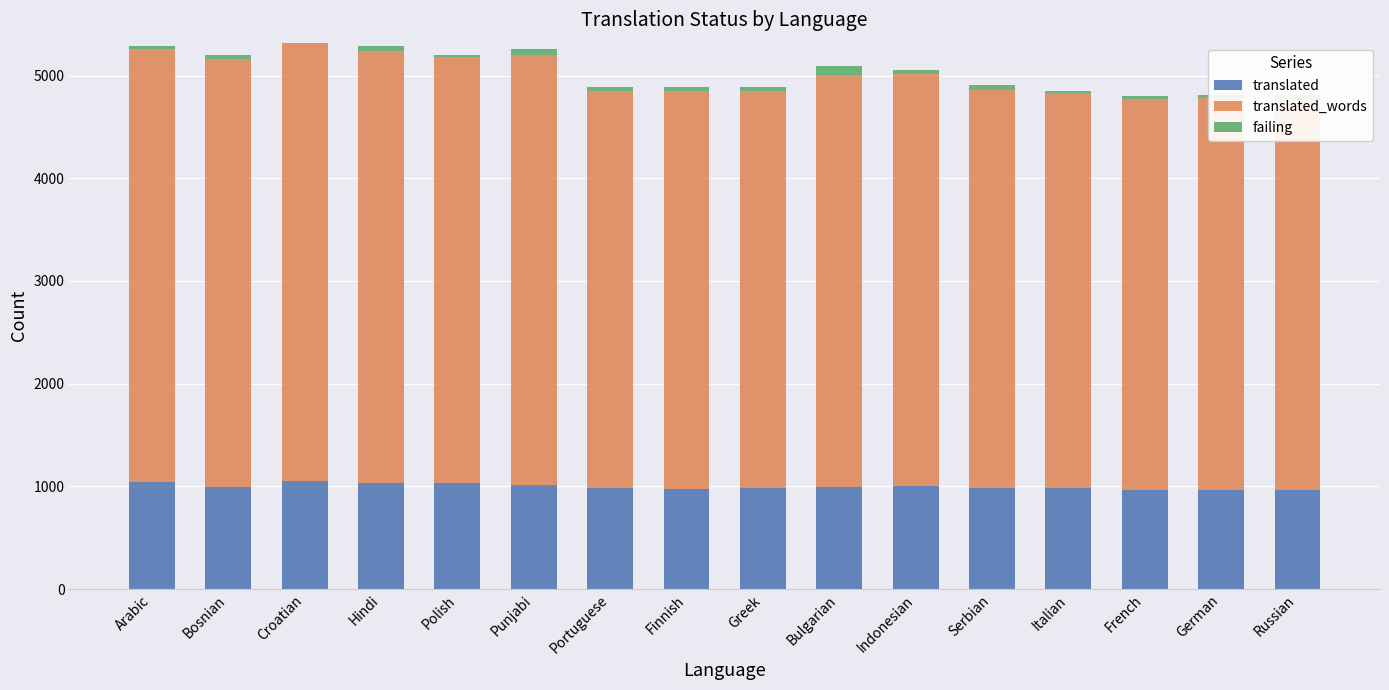

Rank the series at Arabic from lowest to highest value.

failing, translated, translated_words